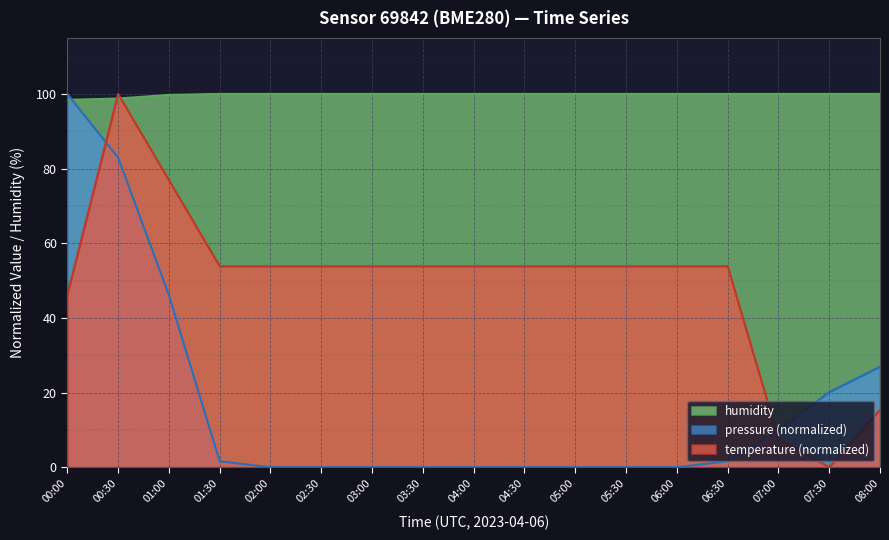

Which series has the largest range (max minus min)?

pressure